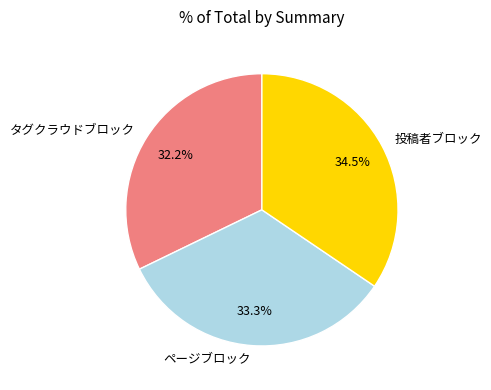

What portion of the pie excludes ページブロック?

66.7%